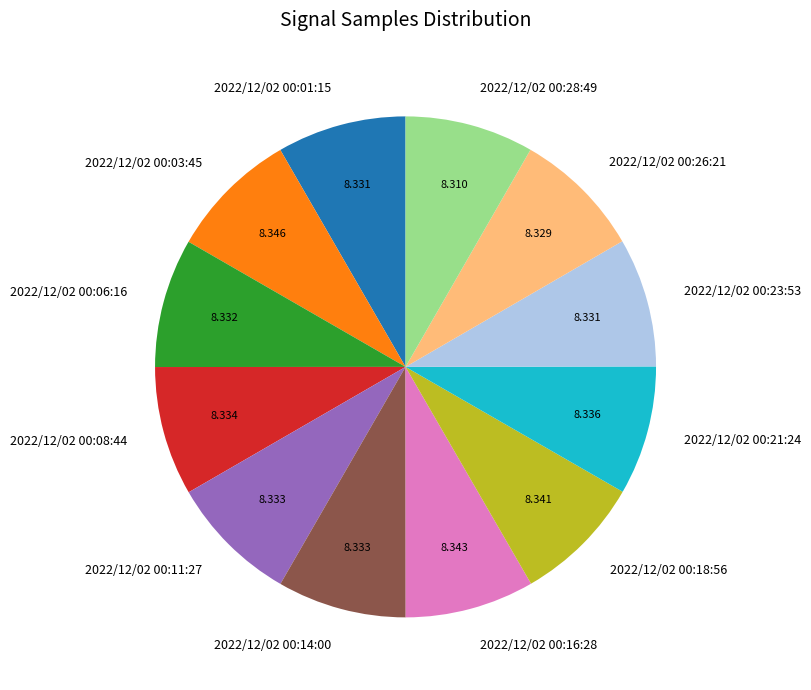

Does any single category account for the majority?

No